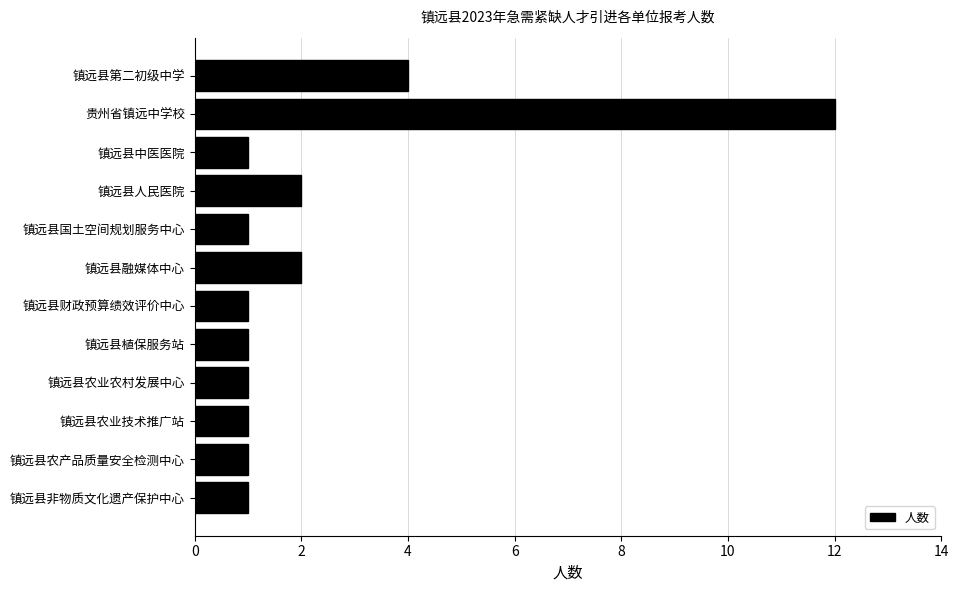

Is it true that the value at 镇远县人民医院 is 1?

False